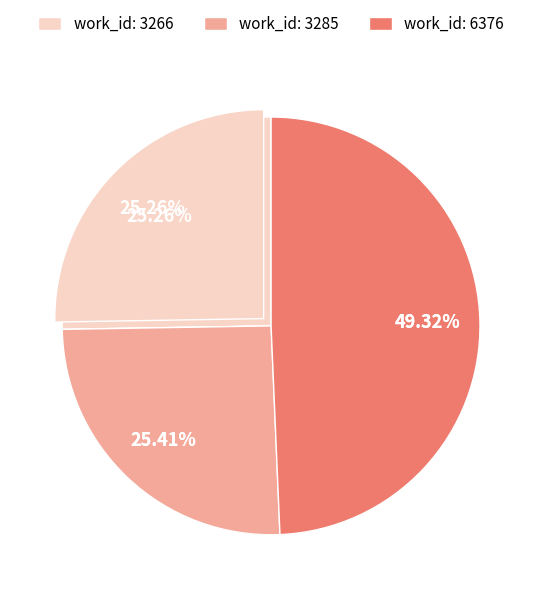

Approximately how many times larger is the value at work_id: 3266 compared to work_id: 3285?

1.0